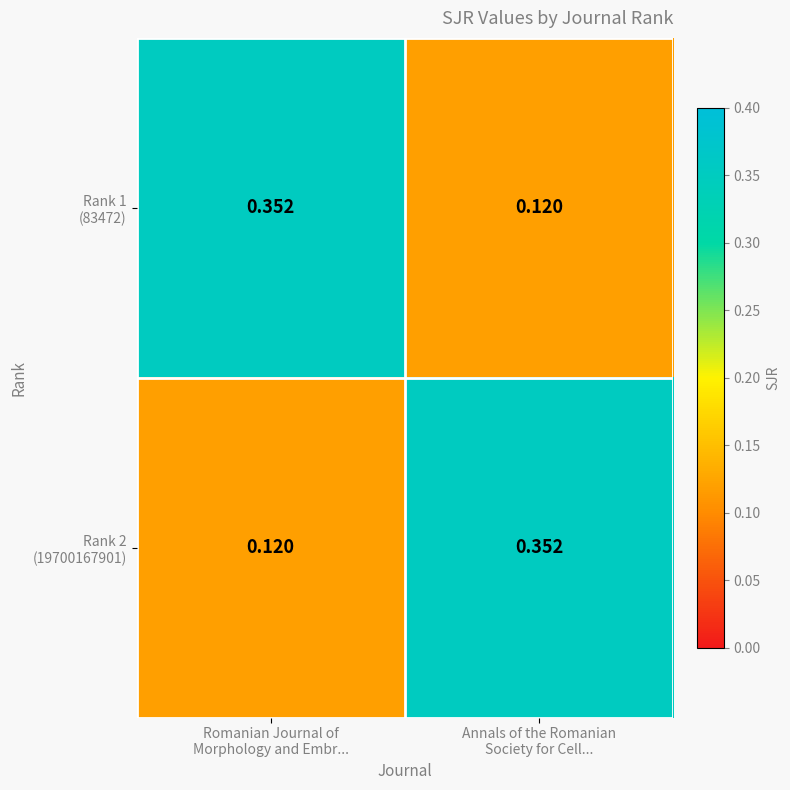

At which category is the sum across all series the highest?

Romanian Journal of
Morphology and Embr...